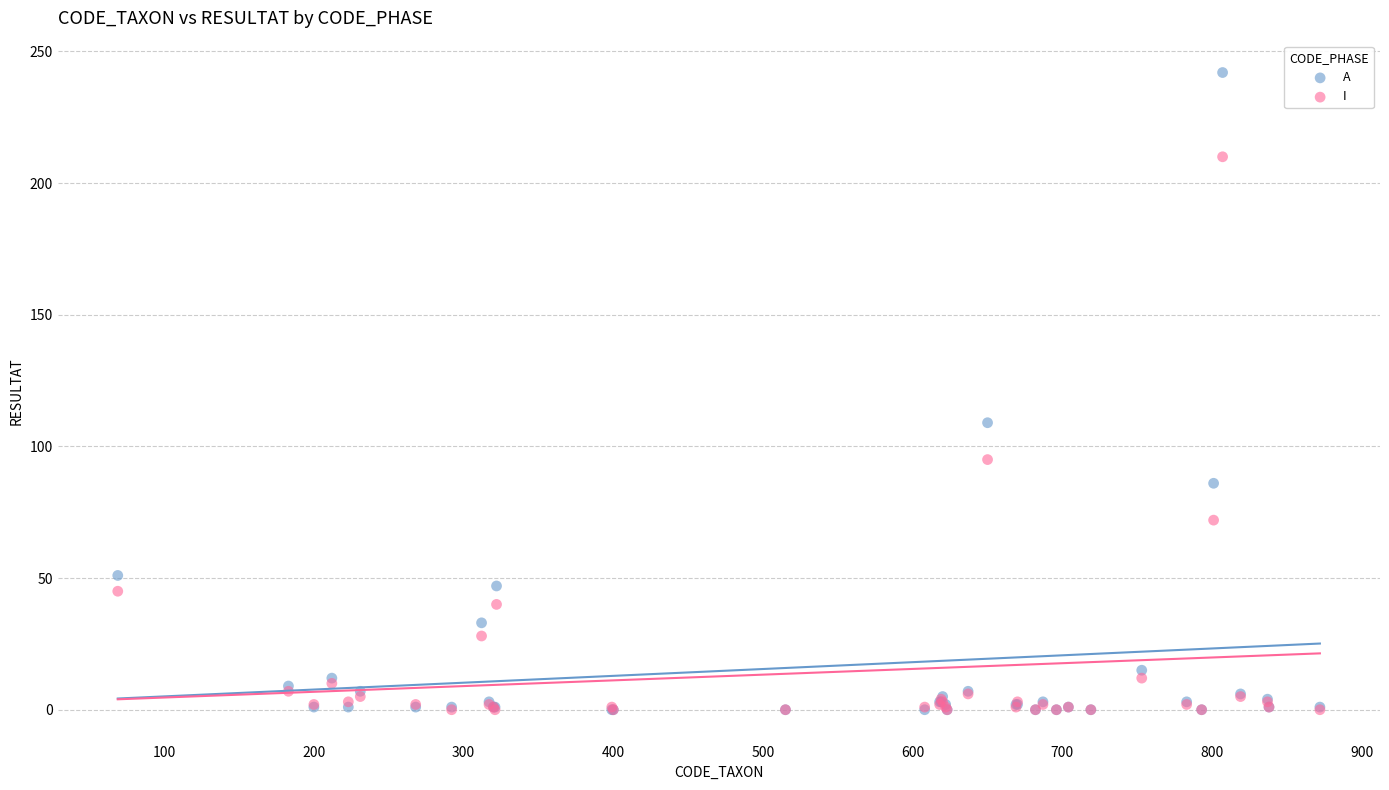

In the A series, what Y value is closest to 121?

109